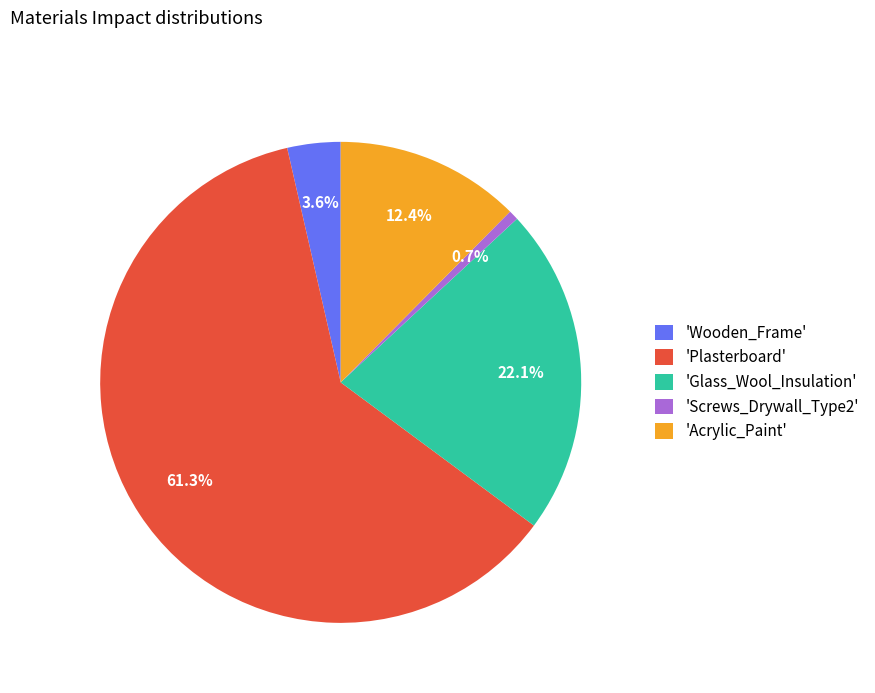

Combined, do 'Plasterboard' and 'Glass_Wool_Insulation' account for over 50%?

Yes